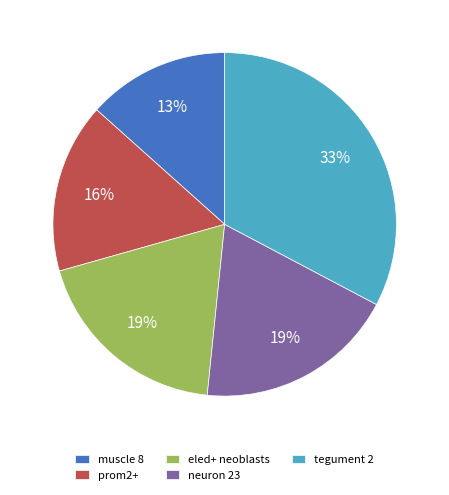

Does tegument 2 represent more than half of the total?

No